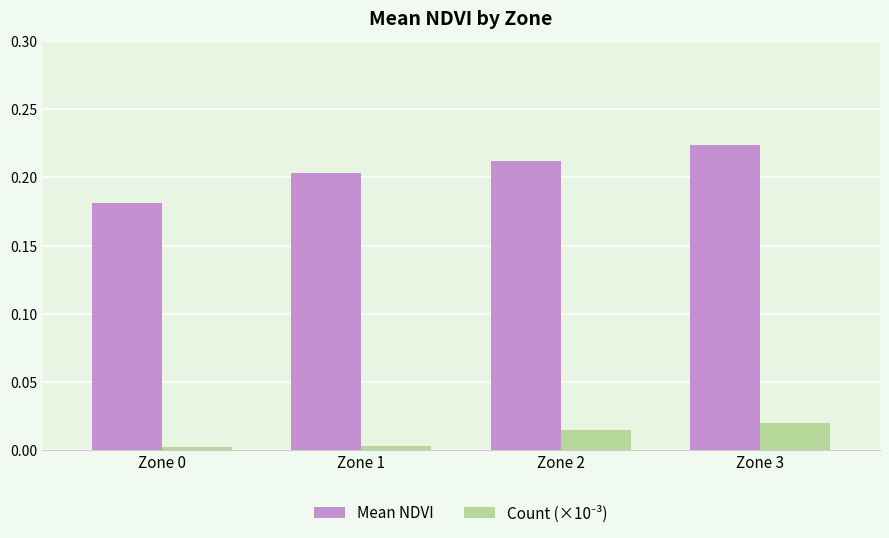

True or false: Mean NDVI has a value of 0.3 at Zone 0.

False